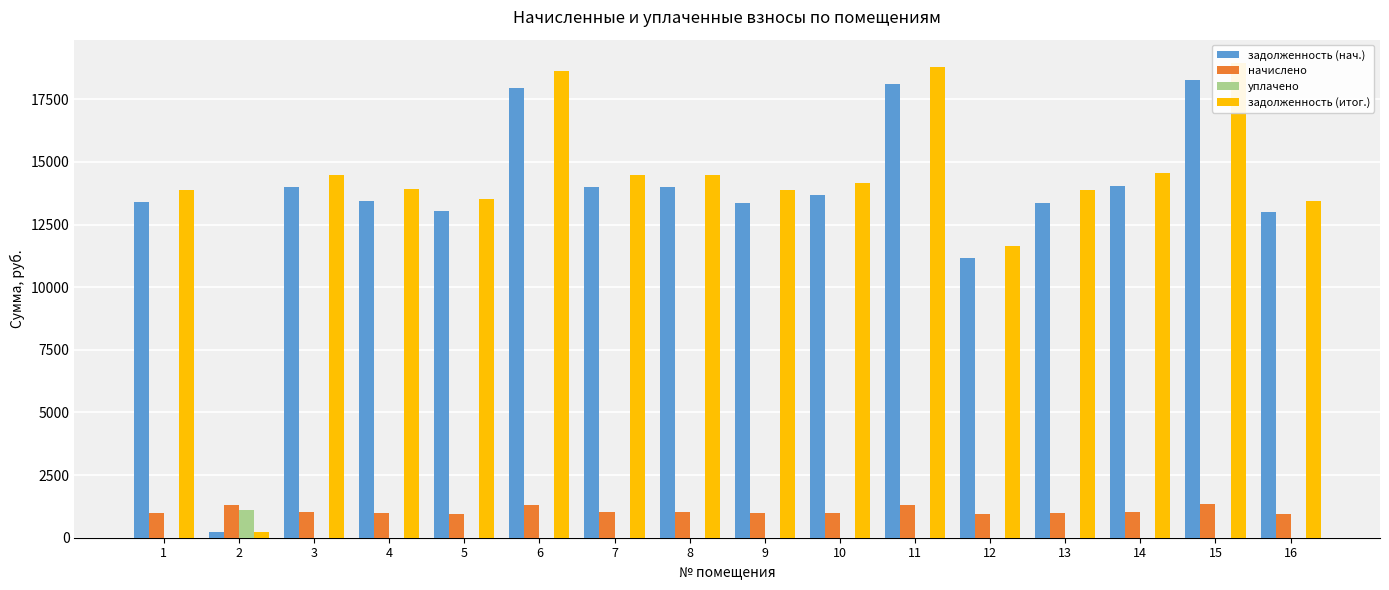

Where is уплачено nearest to the value 546?

1